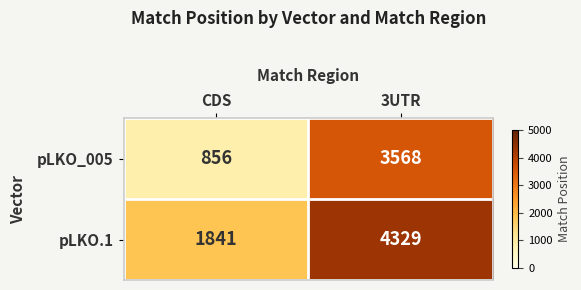

Which series has the largest total across all categories?

pLKO.1